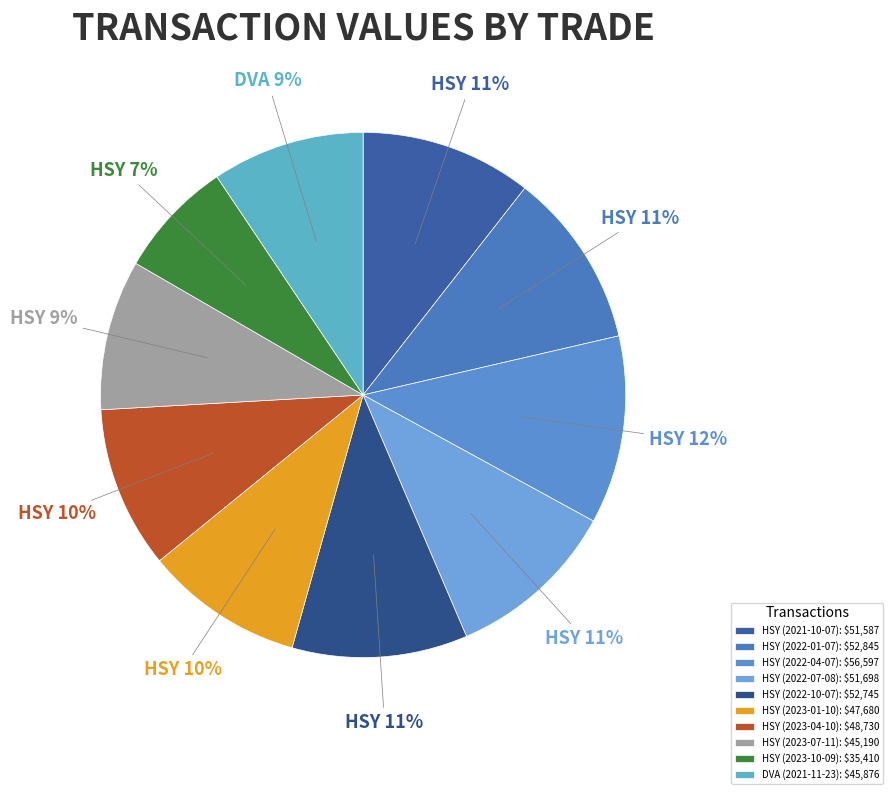

True or false: HSY (2022-10-07) accounts for 11% of the total.

True